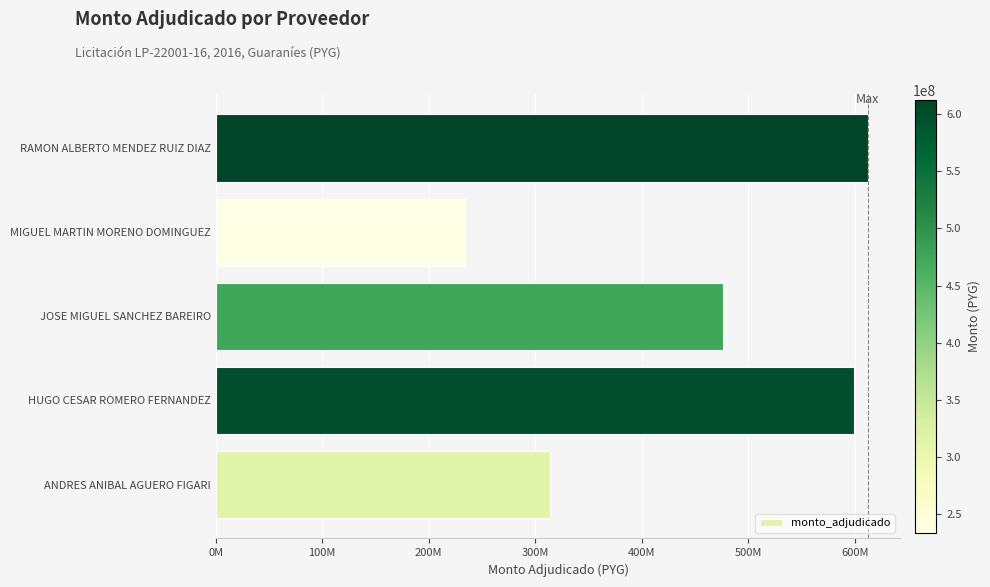

Are the bars horizontal?

Yes